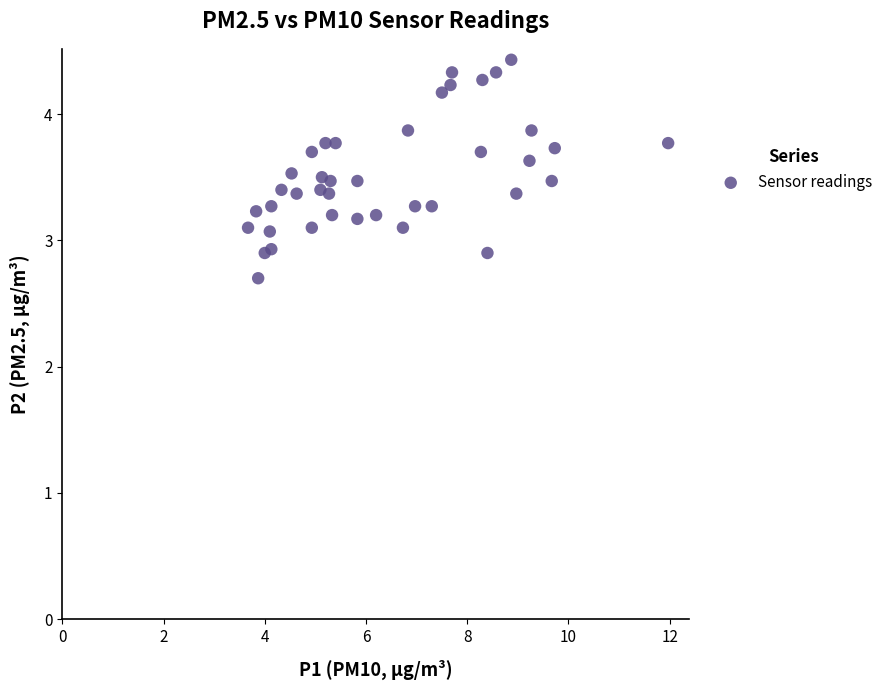

What is the range of X values (max minus min)?

8.3